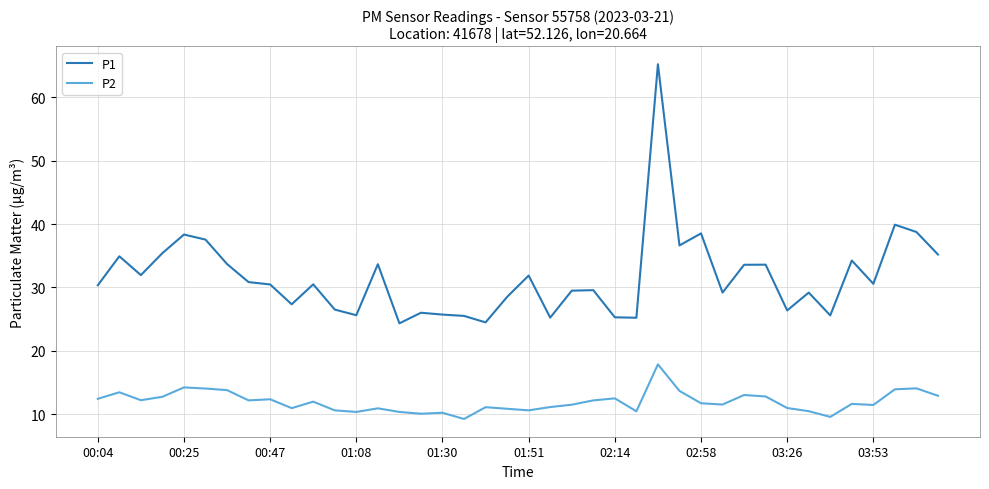

Does the chart display data point markers on the line(s)?

No